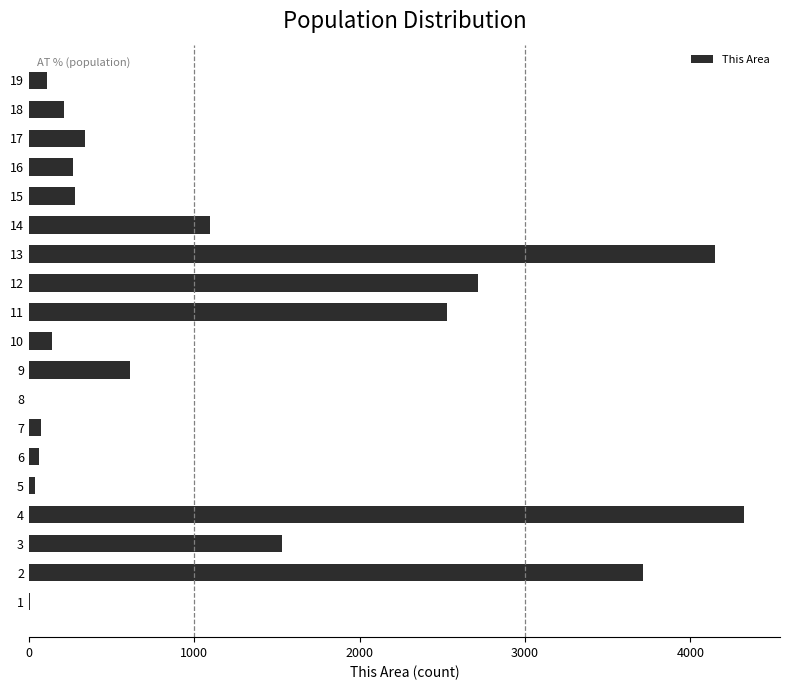

Is it true that the value at 2 is 3715?

True